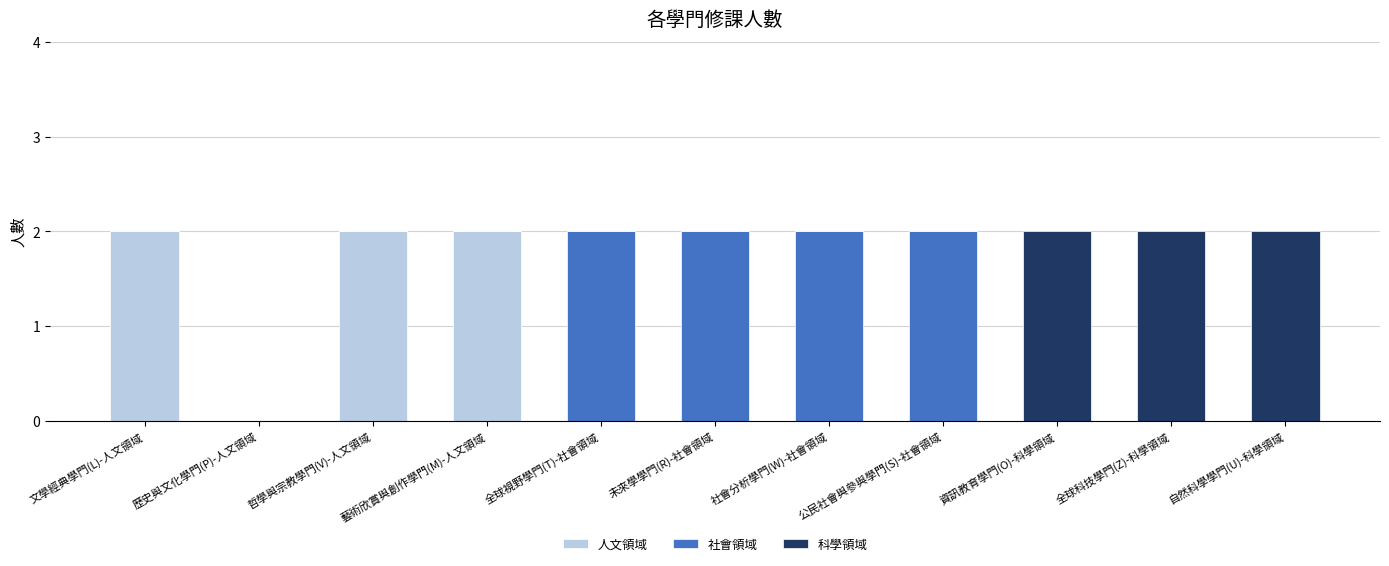

True or false: 人文領域 has a value of 2 at 文學經典學門(L)-人文領域.

True